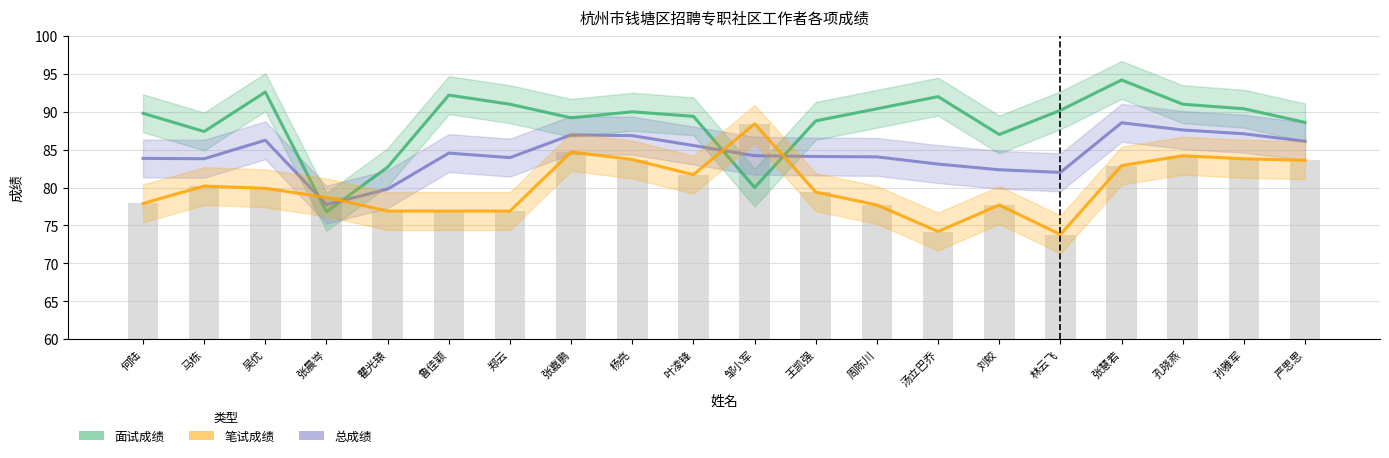

True or false: 面试成绩 has a value of 27.2 at 孔晓燕.

False